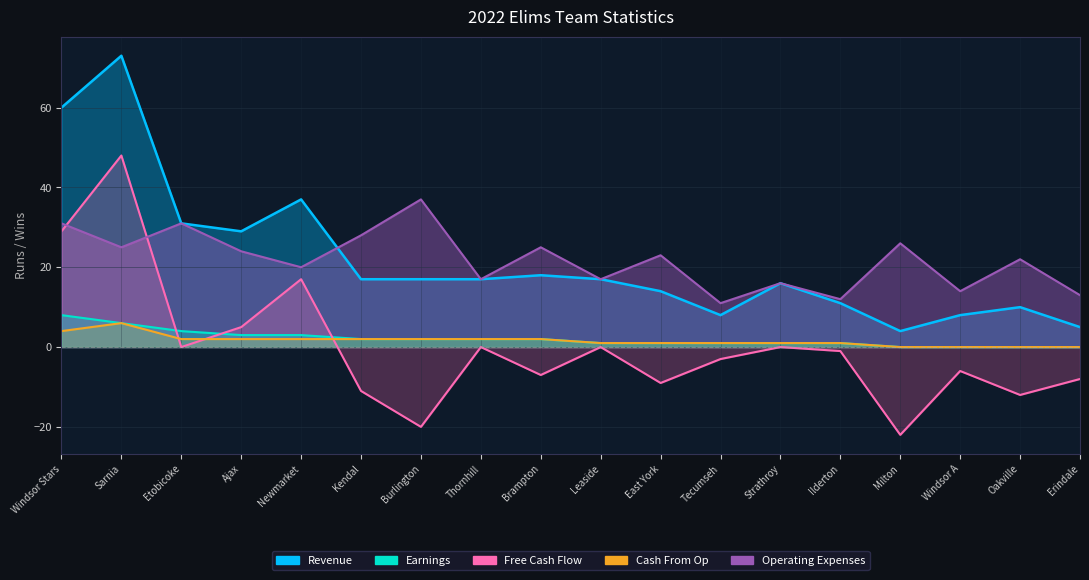

Reading left to right, list all the values displayed in this chart.

Revenue: 60	73	31	29	37	17	17	17	18	17	14	8	16	11	4	8	10	5
Earnings: 8	6	4	3	3	2	2	2	2	1	1	1	1	1	0	0	0	0
Free Cash Flow: 29	48	0	5	17	-11	-20	0	-7	0	-9	-3	0	-1	-22	-6	-12	-8
Cash From Op: 4	6	2	2	2	2	2	2	2	1	1	1	1	1	0	0	0	0
Operating Expenses: 31	25	31	24	20	28	37	17	25	17	23	11	16	12	26	14	22	13